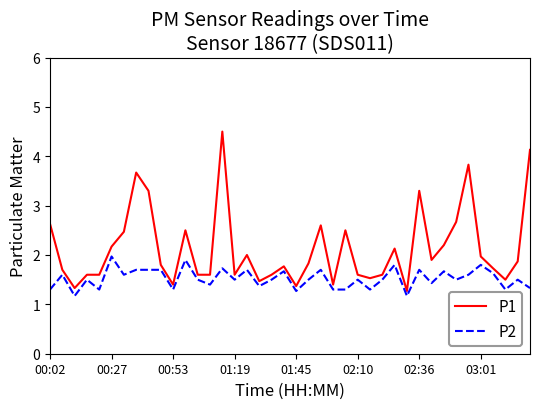

Which series has the widest spread of values?

P1